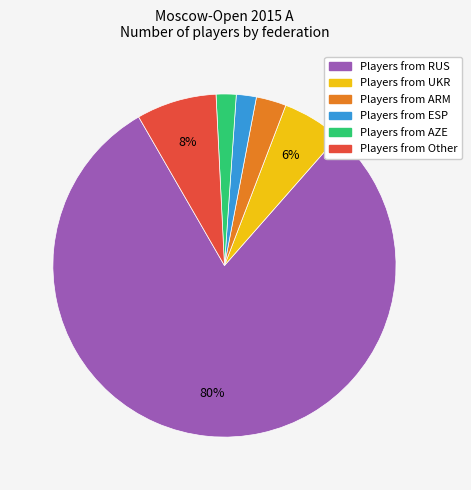

Is there a majority slice in this chart?

Yes